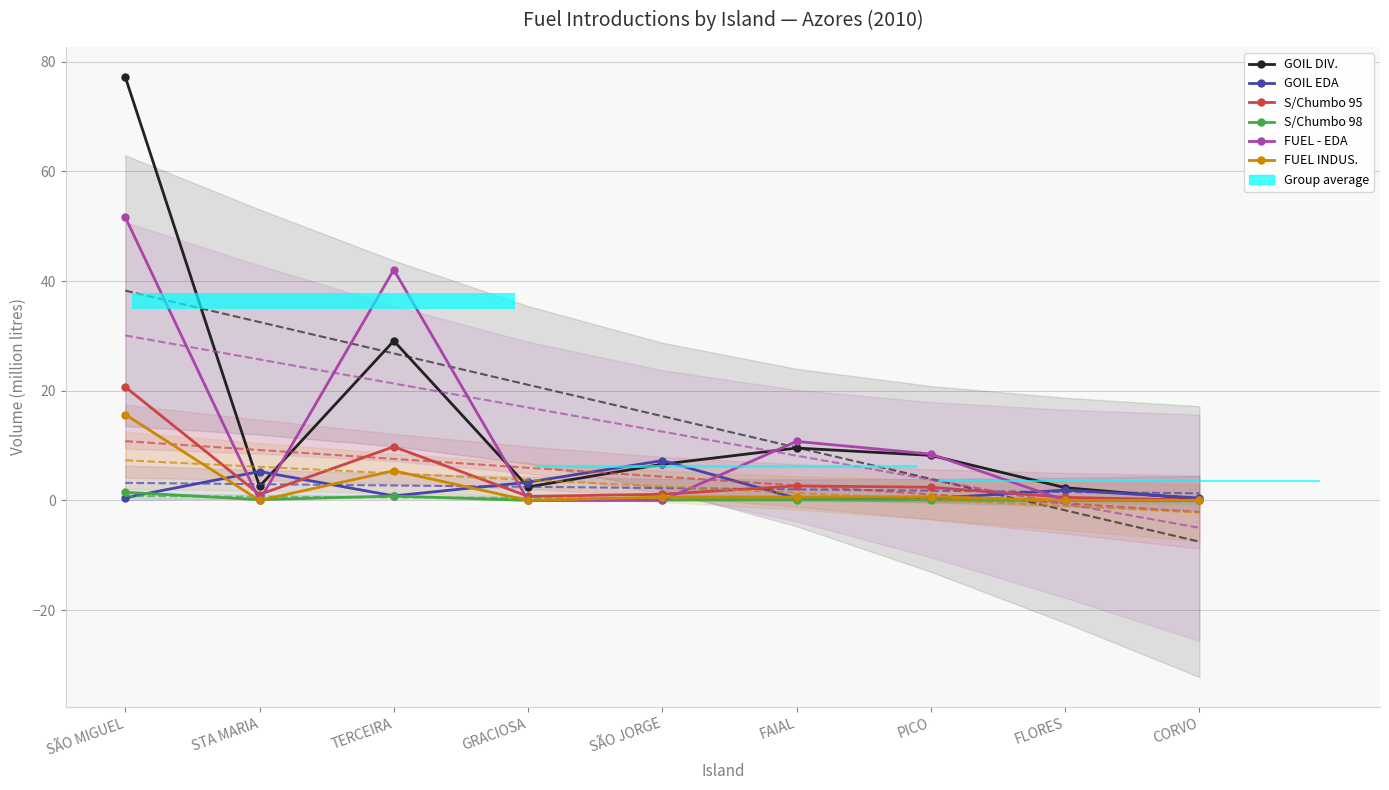

Which series changed the most between GRACIOSA and SÃO JORGE?

GOIL DIV.